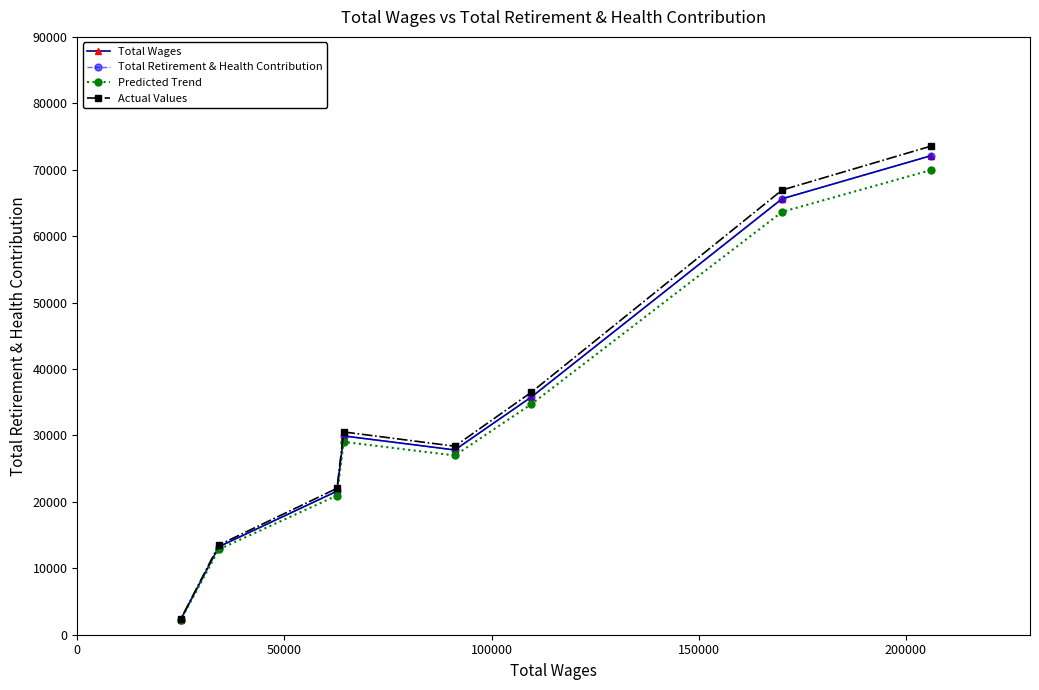

Rank the series at 0 from highest to lowest value.

Actual Values, Total Wages, Total Retirement & Health Contribution, Predicted Trend